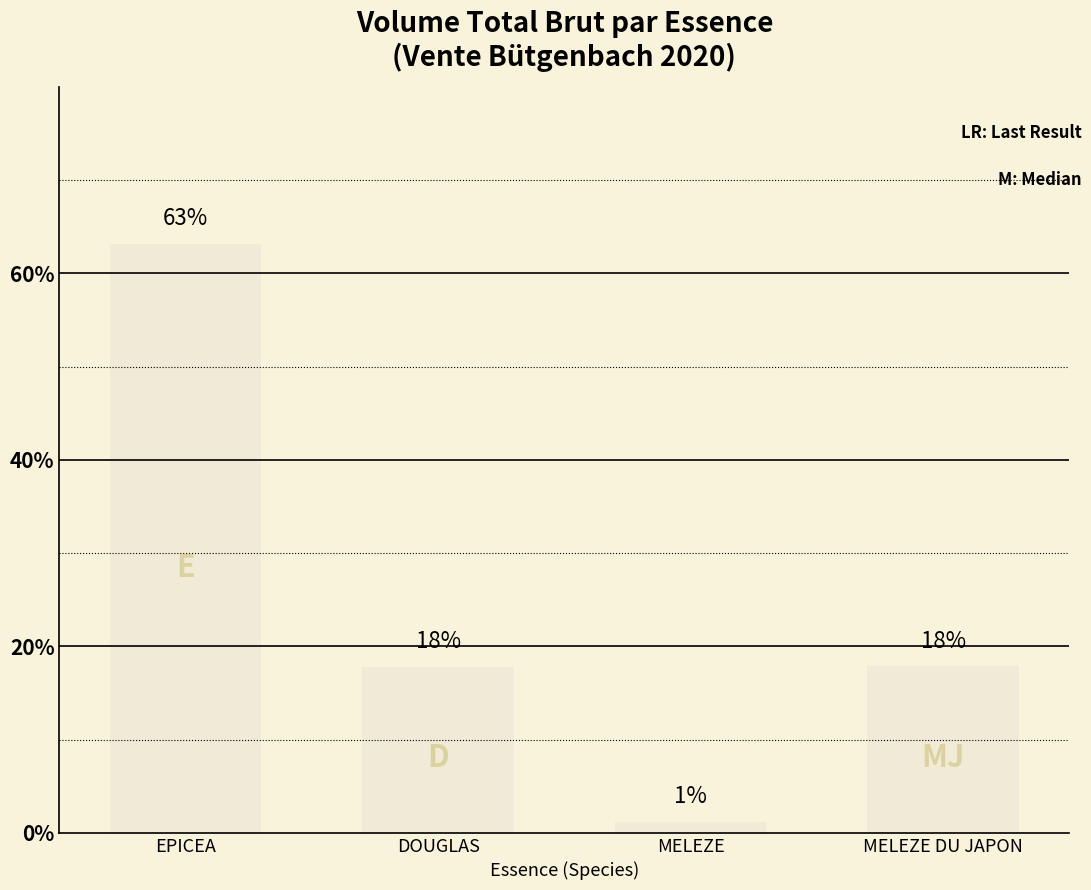

Approximately how many times larger is the value at EPICEA compared to DOUGLAS?

3.5